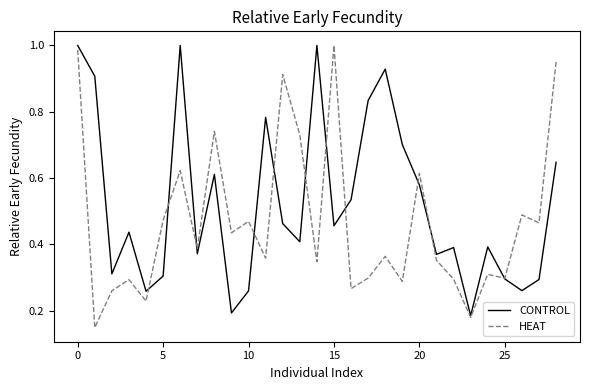

Rank the series by their average value, from highest to lowest.

CONTROL, HEAT